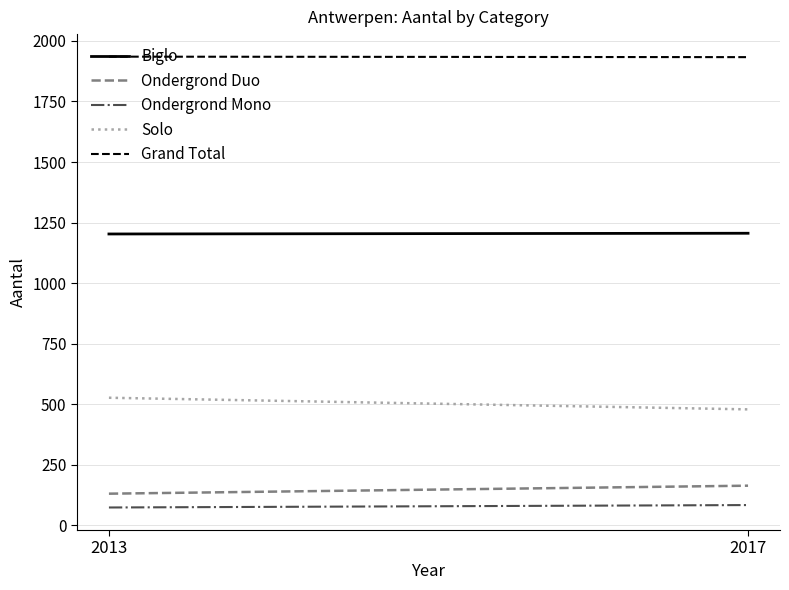

What is the sum of the Grand Total values at 2017 and 2013?

3868